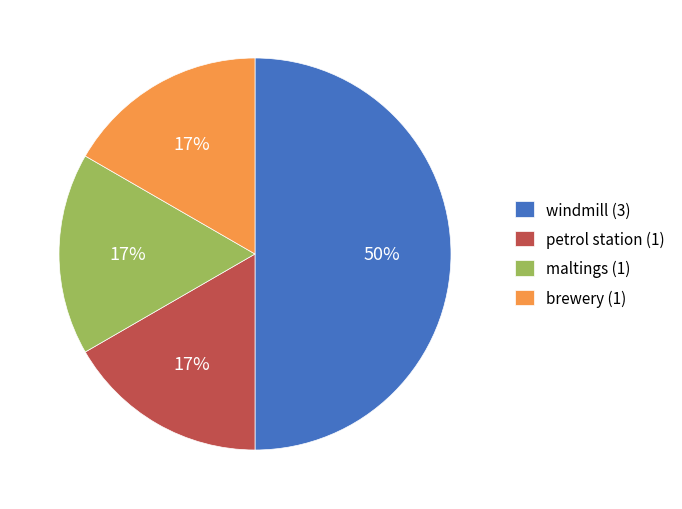

To the nearest percent, what portion does windmill represent?

50%